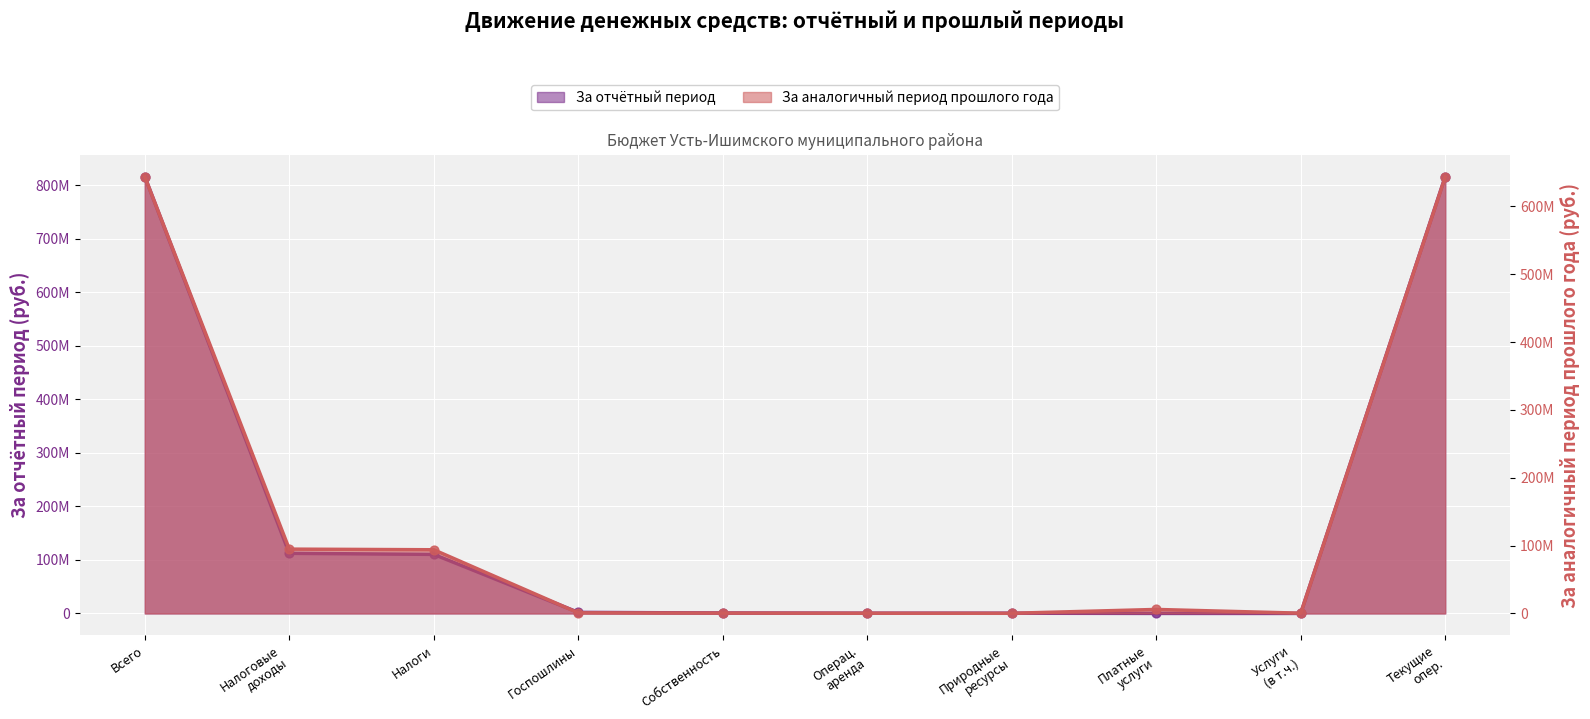

What are all the series names shown in the legend?

За отчётный период, За аналогичный период прошлого года